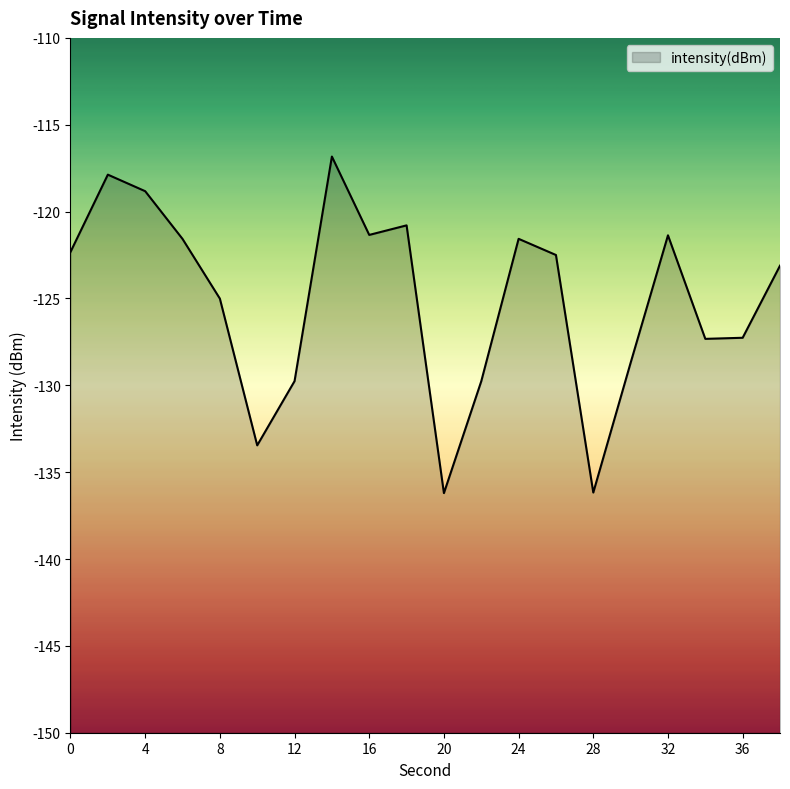

Count the number of categories in the chart.

20